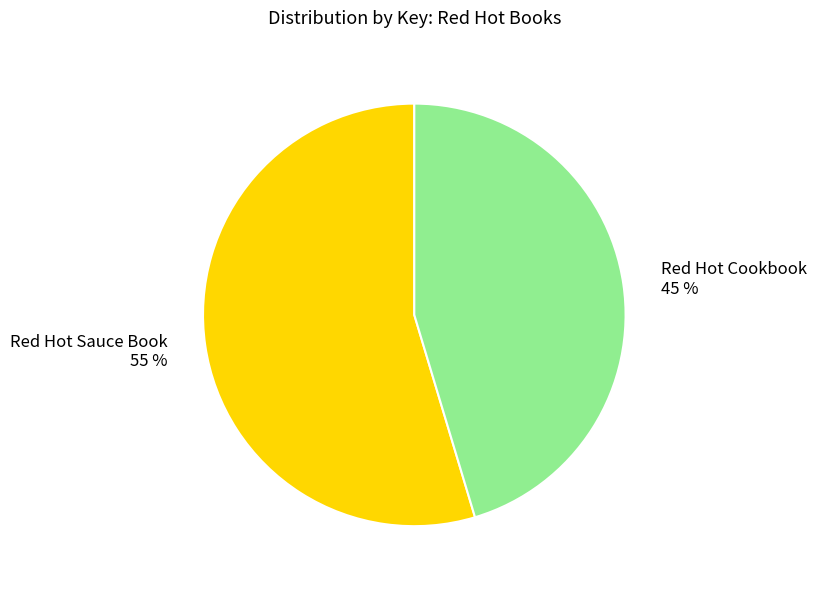

Which has a higher value, Red Hot Sauce Book 55 % or Red Hot Cookbook 45 %?

Red Hot Sauce Book 55 %